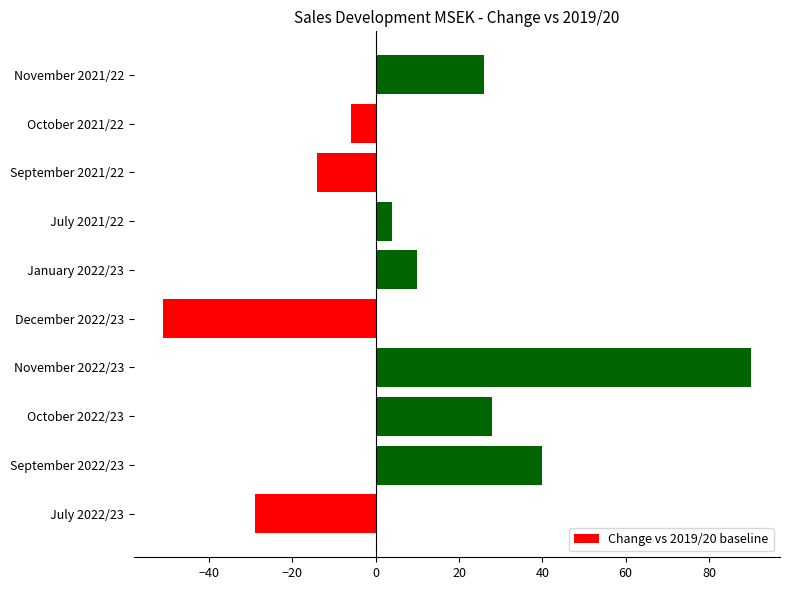

Between July 2021/22 and November 2022/23, which is larger?

November 2022/23